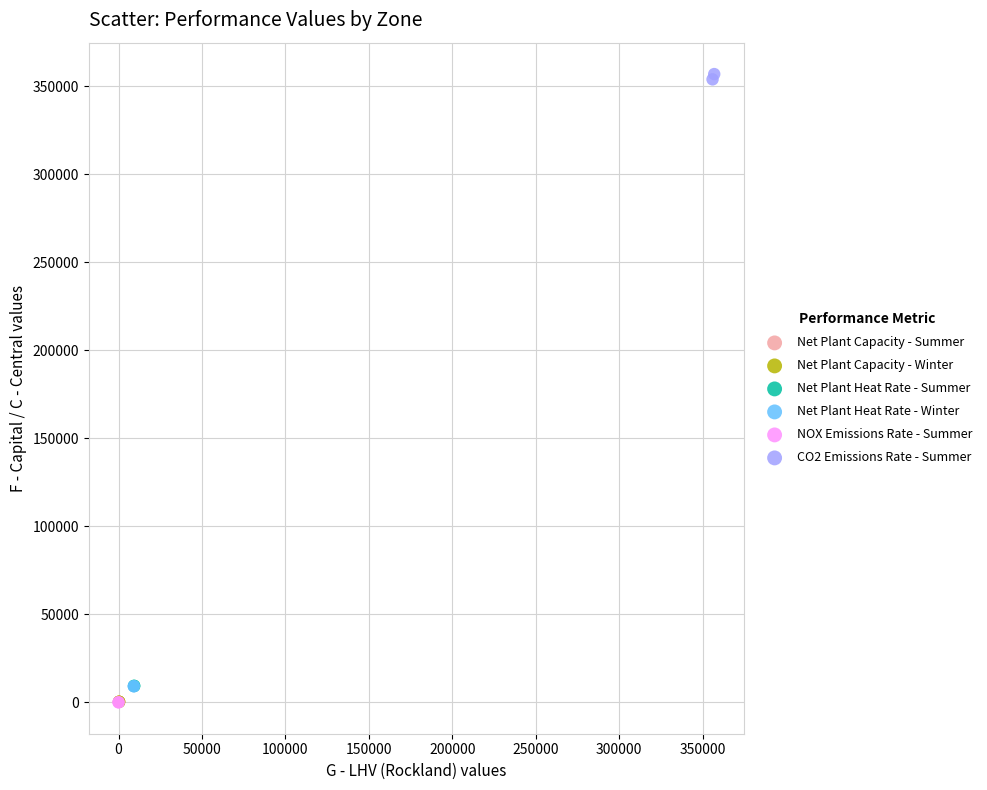

Which series reaches the maximum Y coordinate?

CO2 Emissions Rate - Summer